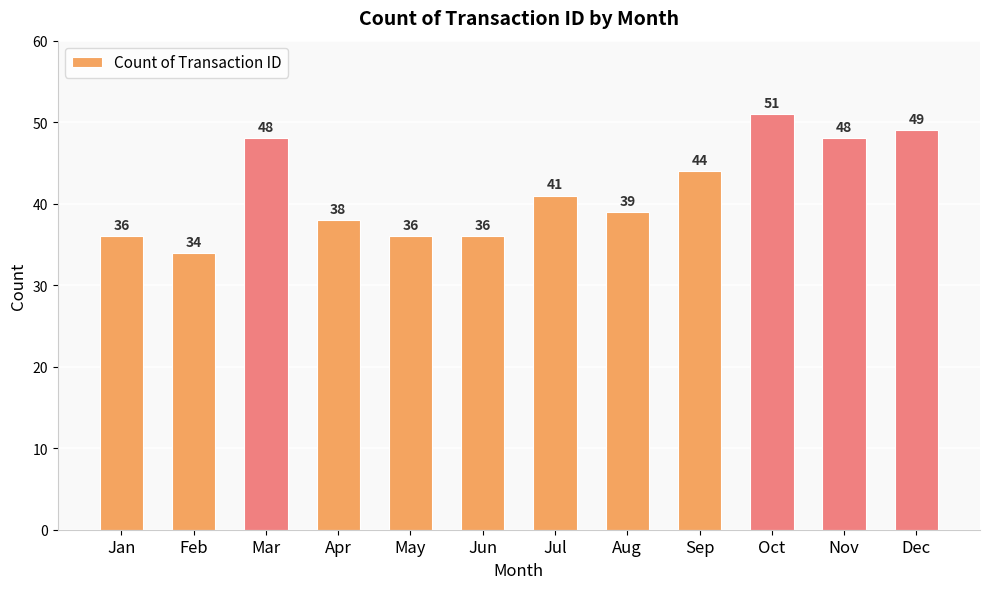

What is the average value?

42